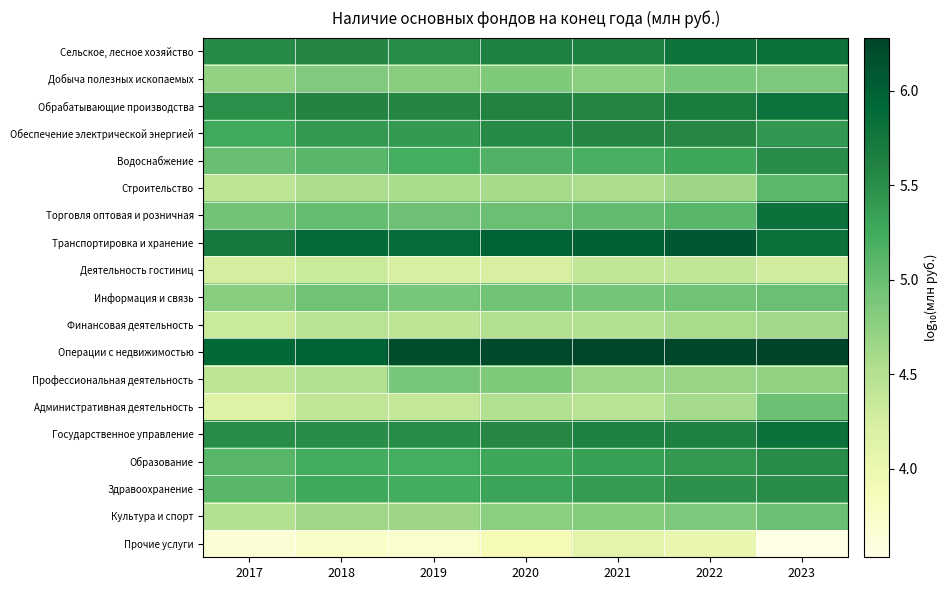

Count the number of data series in this chart.

19